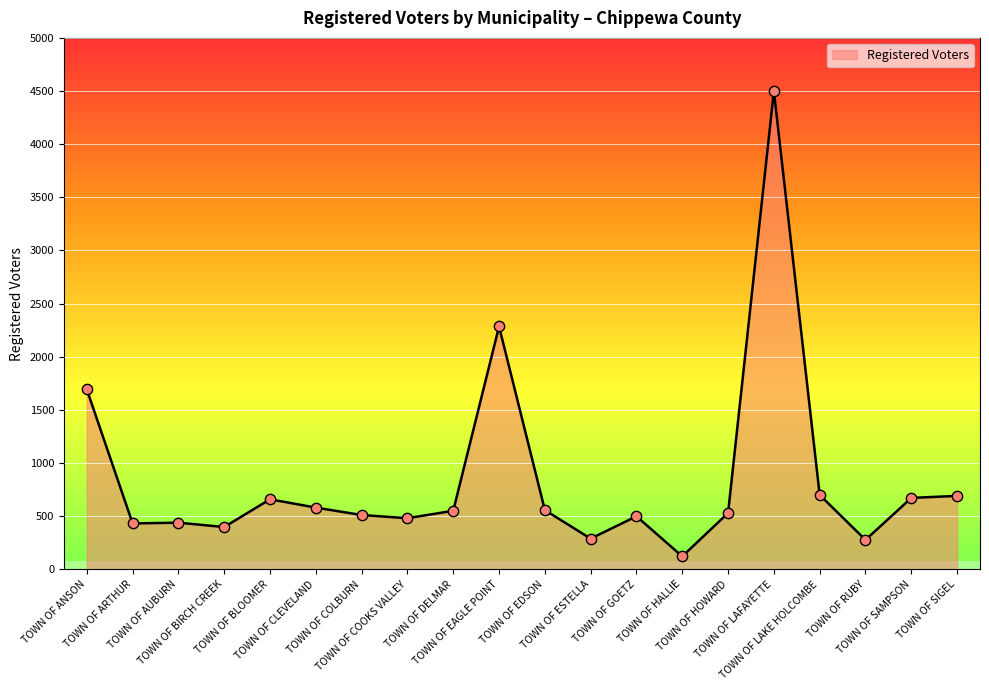

Between TOWN OF ESTELLA and TOWN OF COLBURN, which is larger?

TOWN OF COLBURN